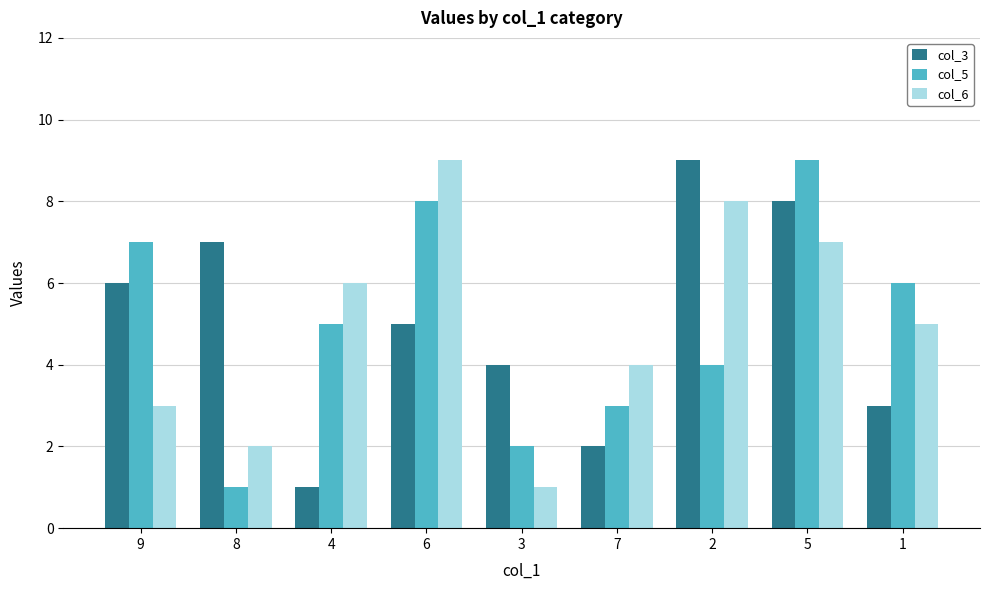

At which category is the sum across all series the highest?

5